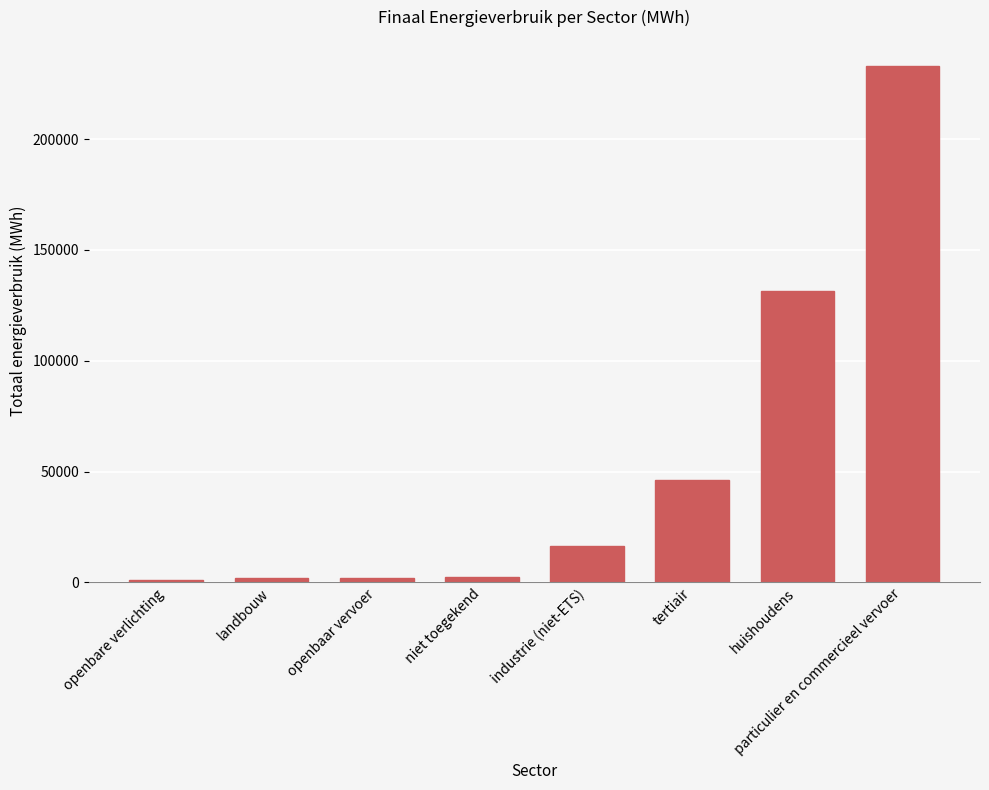

How many series are shown in this chart?

1